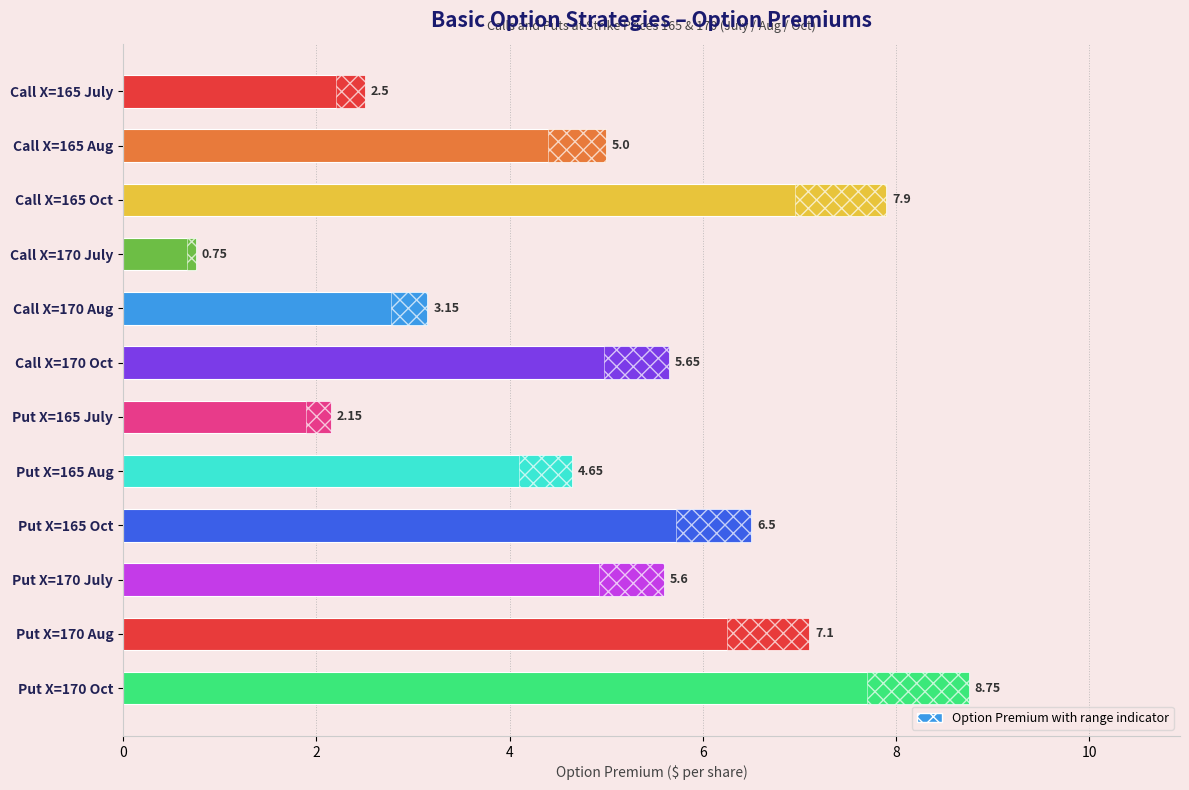

Reading left to right, extract all data points from this chart.

2.5	5.0	7.9	0.8	3.1	5.7	2.1	4.7	6.5	5.6	7.1	8.8